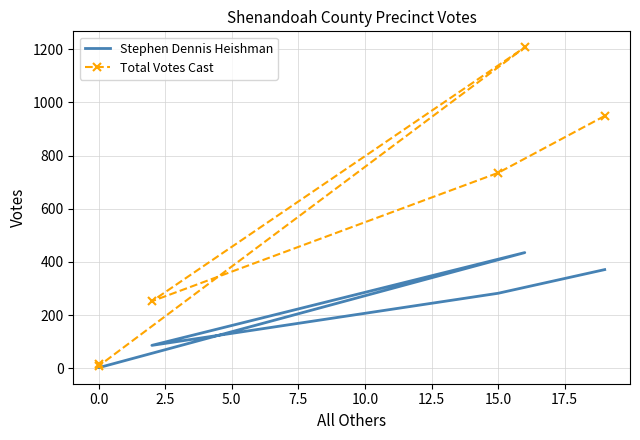

Rank the series by their average value, from highest to lowest.

Total Votes Cast, Stephen Dennis Heishman